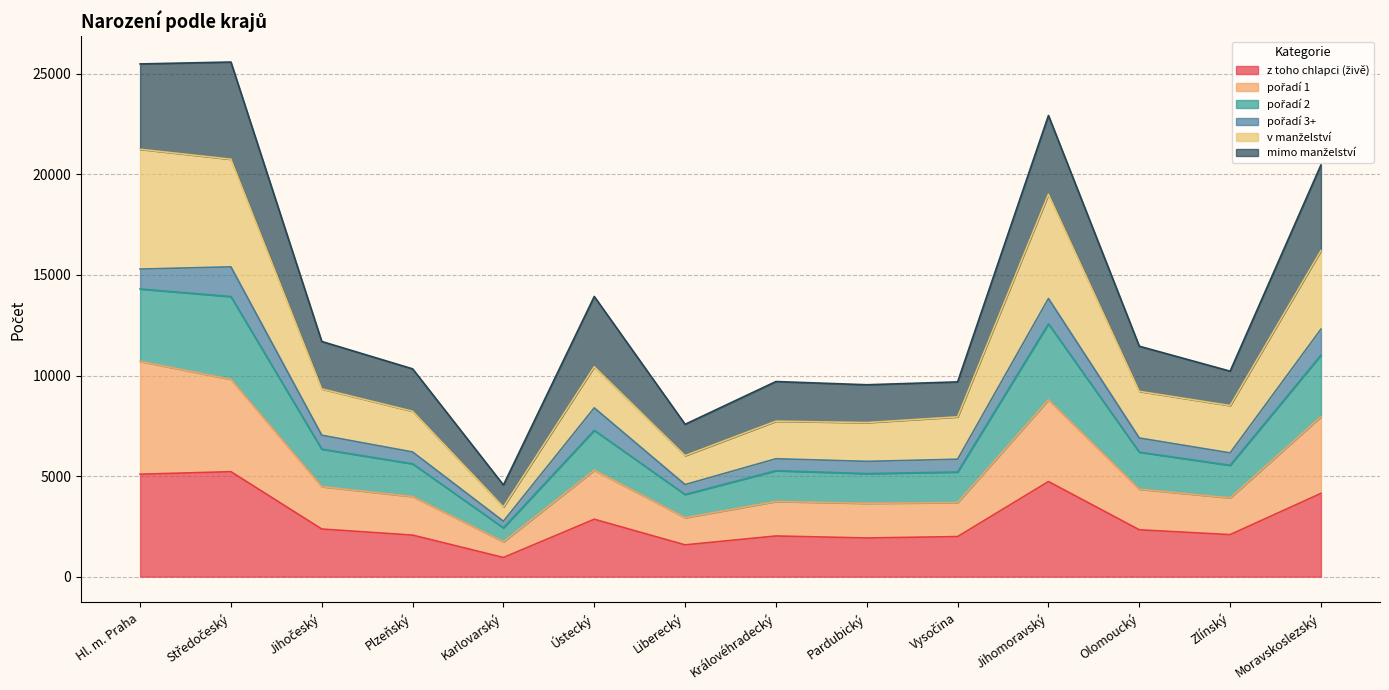

What is the total value across all series at Pardubický?

9541